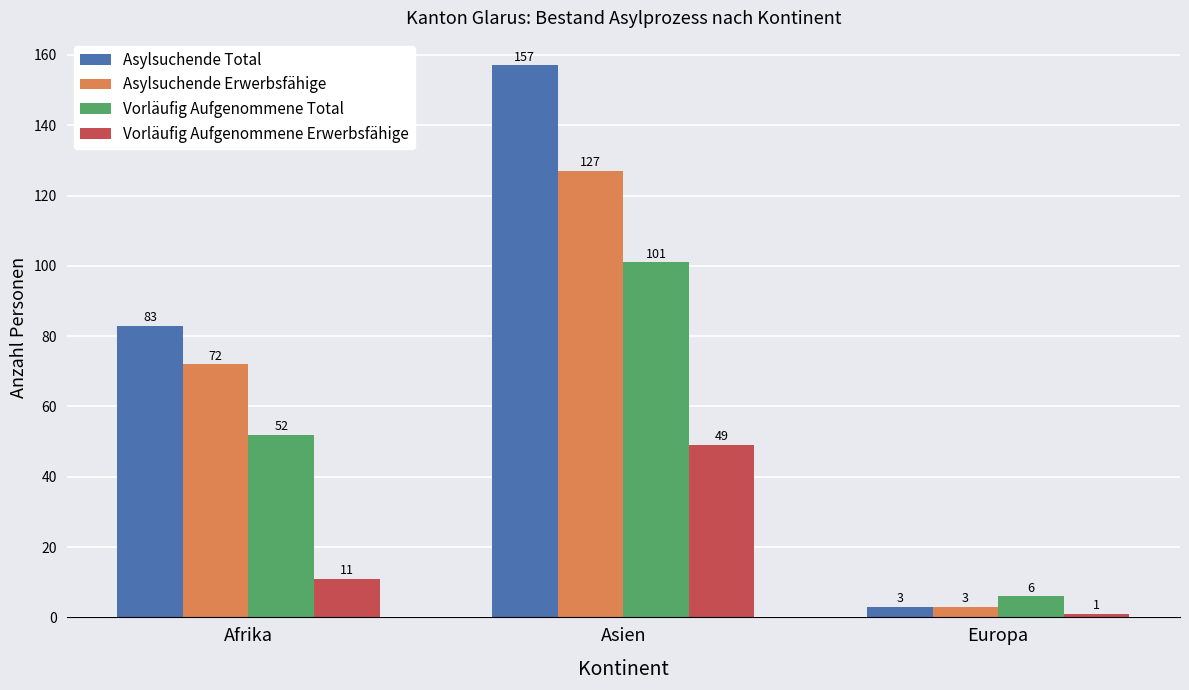

How many Asylsuchende Total values are between 3 and 157?

3